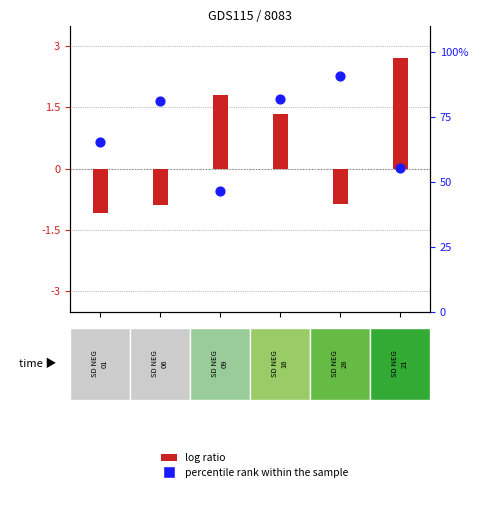

Is the value of percentile rank within the sample at 5 greater than the value of log ratio at 5?

Yes